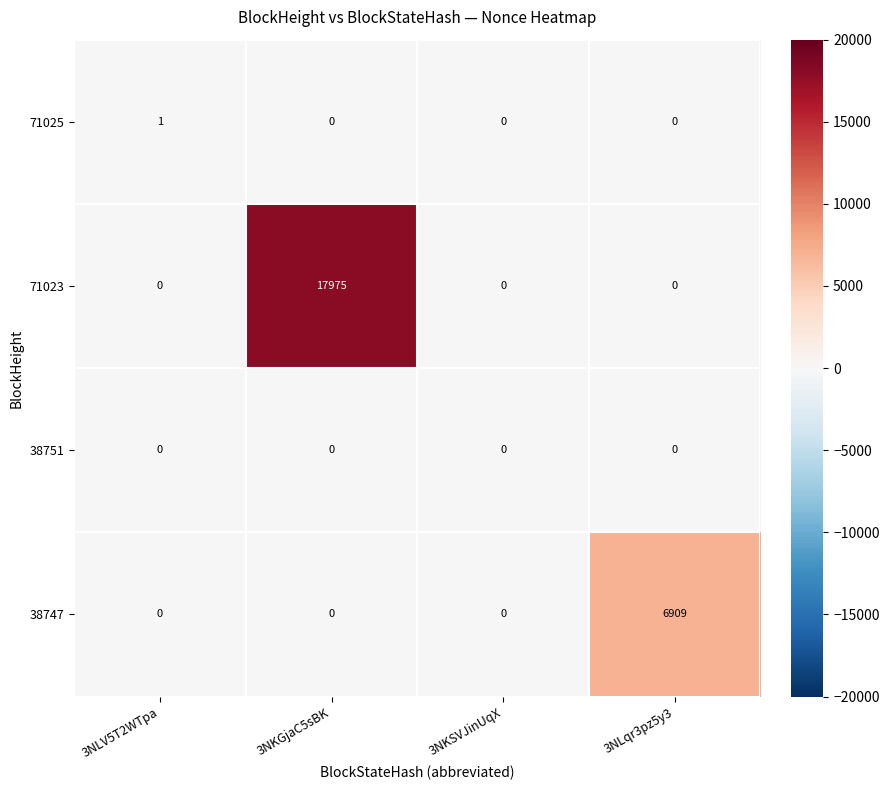

What is the difference between the 38747 values at 3NLqr3pz5y3 and 3NKSVJinUqX?

6909